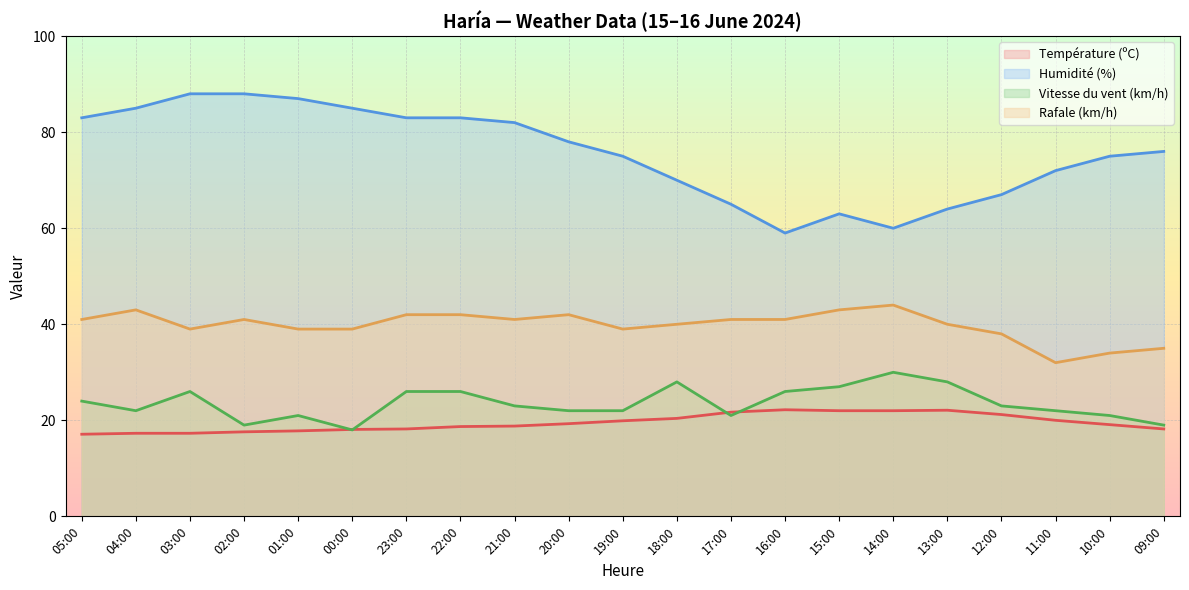

True or false: Rafale (km/h) and Humidité (%) cross at least once.

False